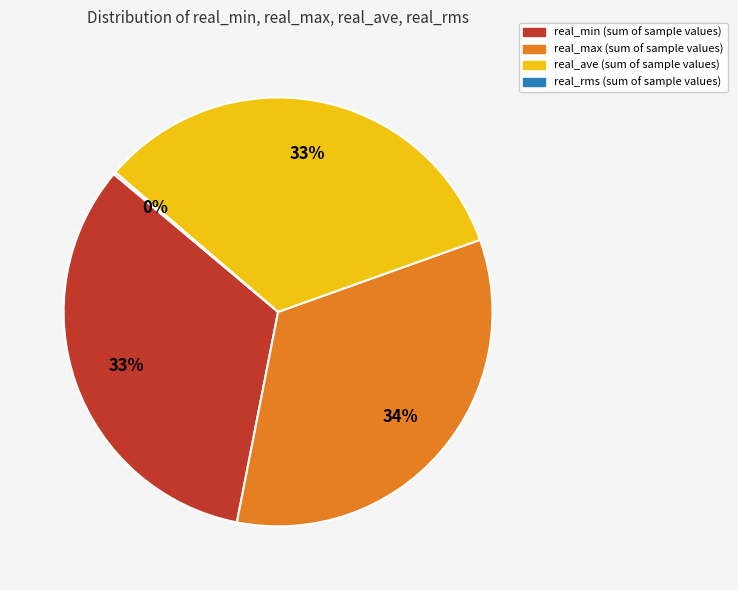

Does any single category account for the majority?

No